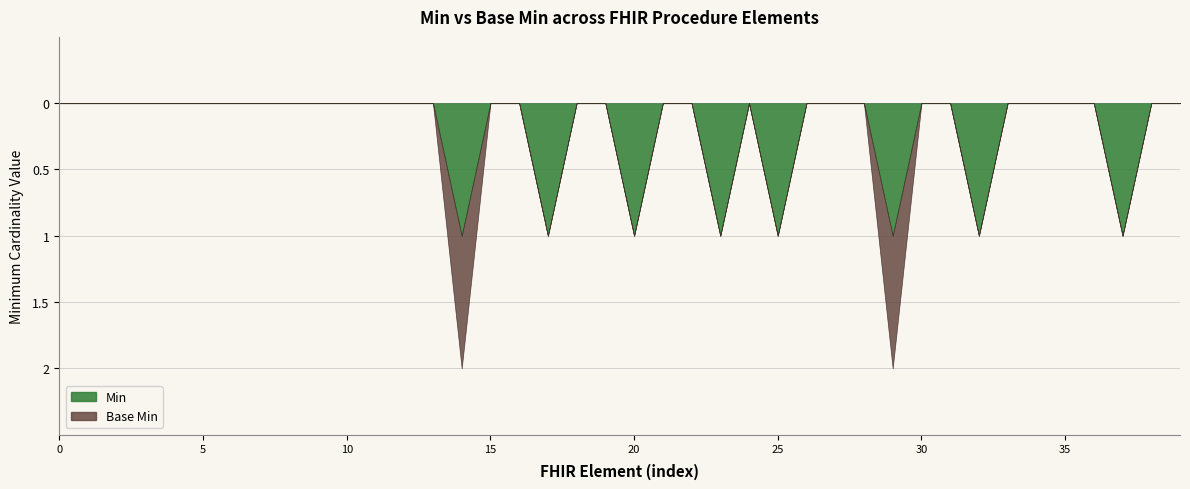

What is the difference between the highest and lowest values at Procedure.performed[x]?

1